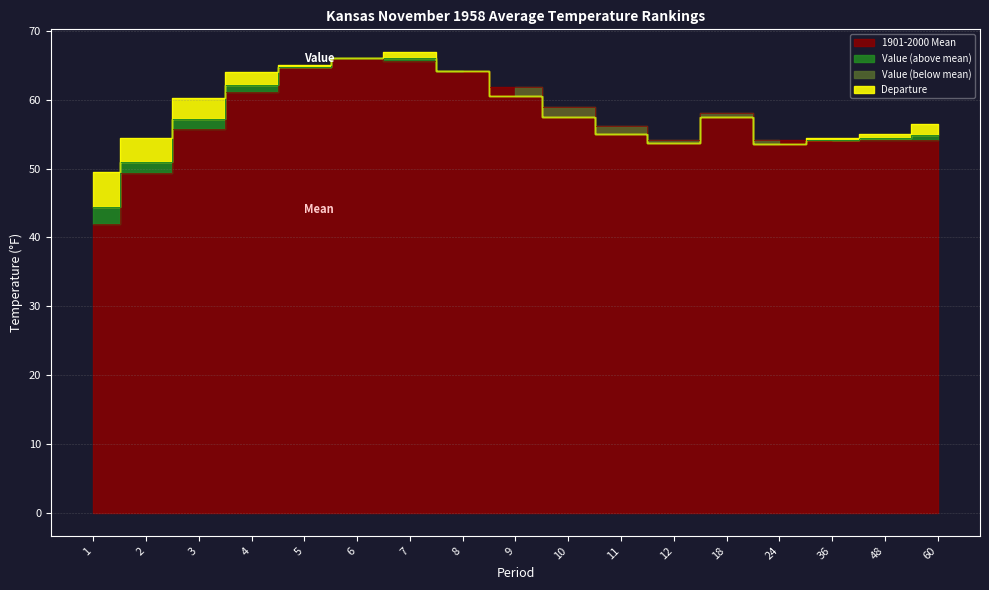

In 1901-2000 Mean, how many points are lower than both neighbors (excluding endpoints)?

1